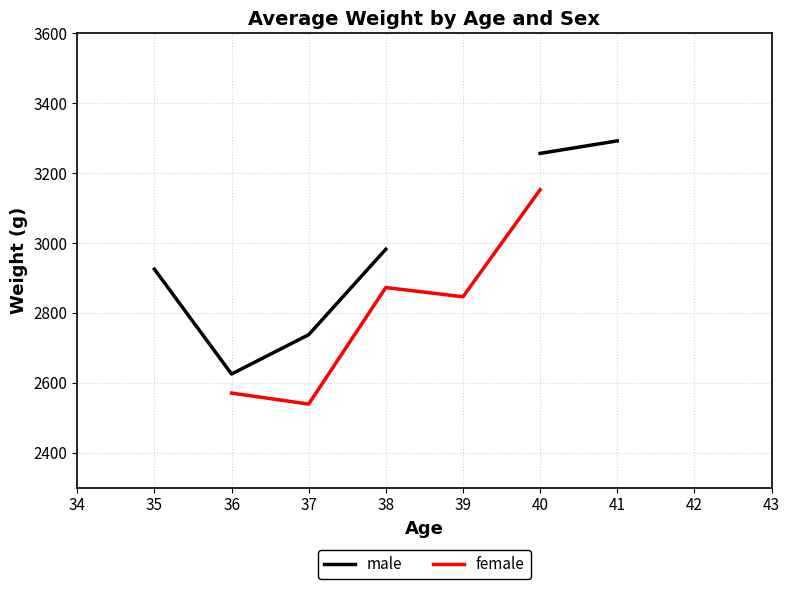

Is this an area chart (filled region under the line)?

No